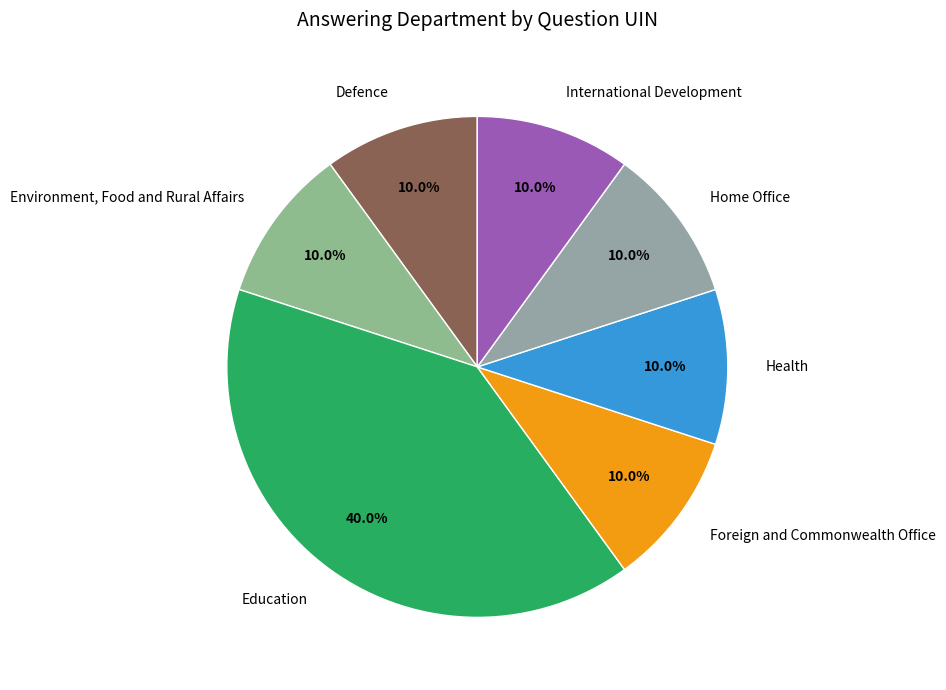

Approximately how many times larger is the value at Home Office compared to Defence?

1.0